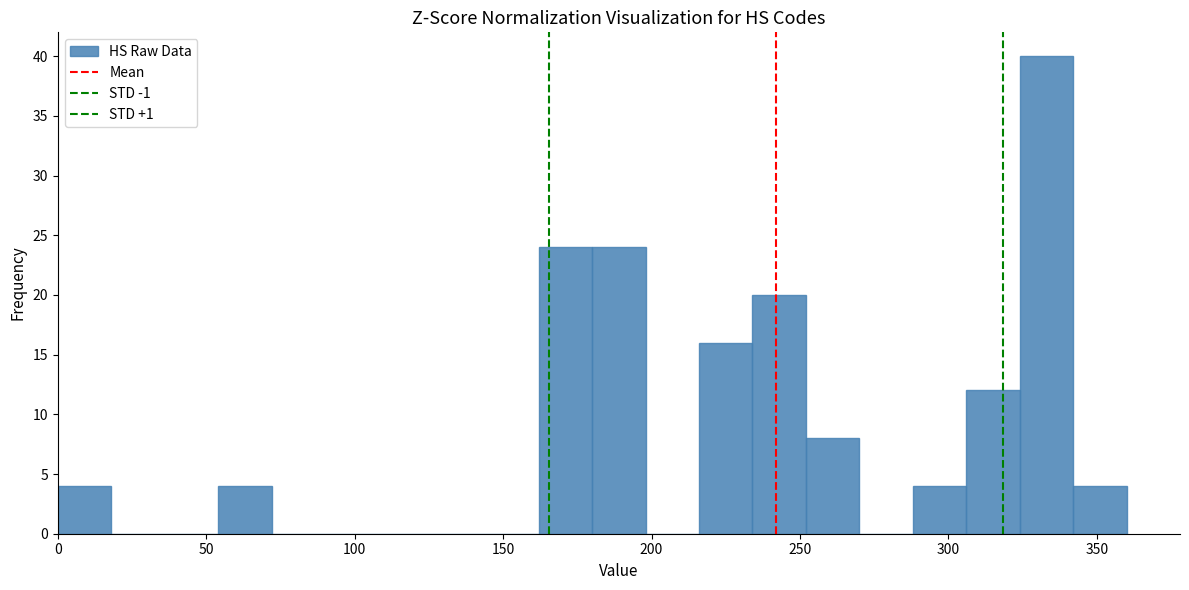

Around what value on the x-axis is the tallest bar? Give the approximate position of its centre, as read against the axis.

335